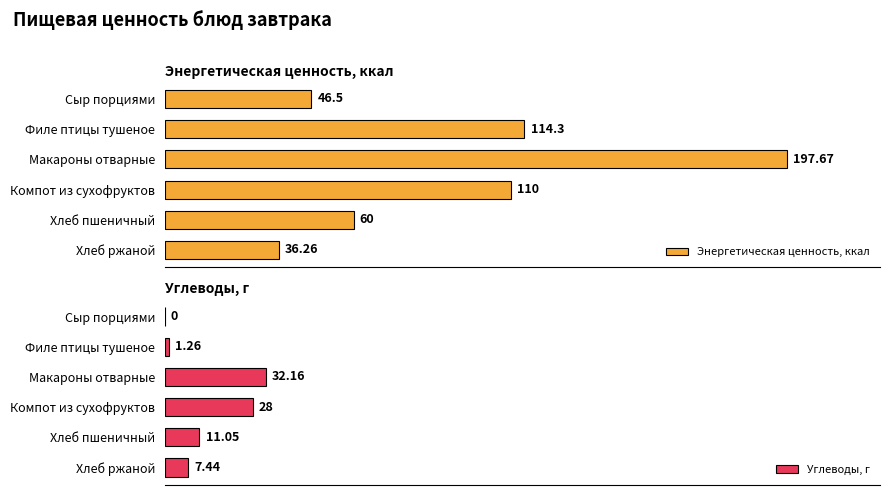

At which label does Углеводы, г reach its peak?

Макароны отварные